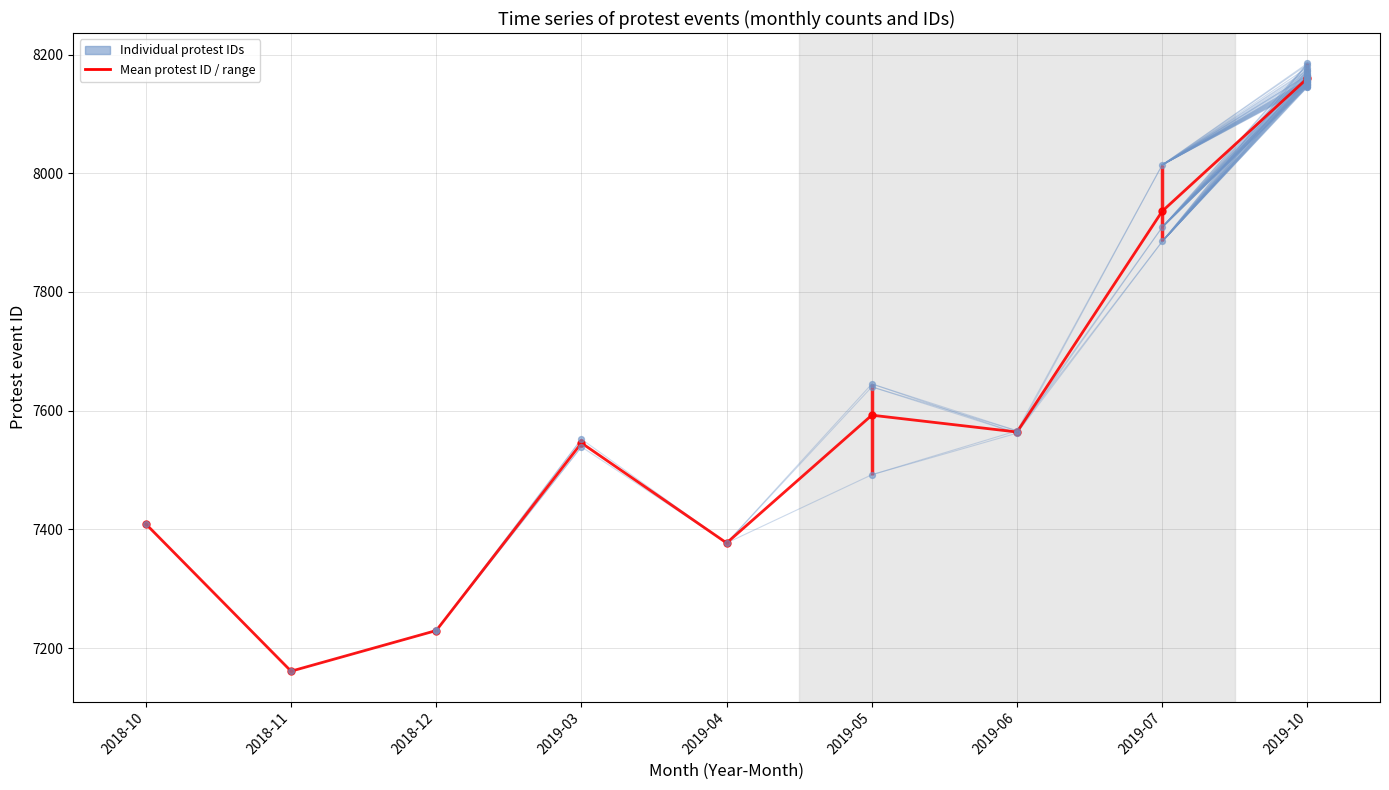

Approximately how many times larger is the value at 2019-10 compared to 2018-11?

1.1